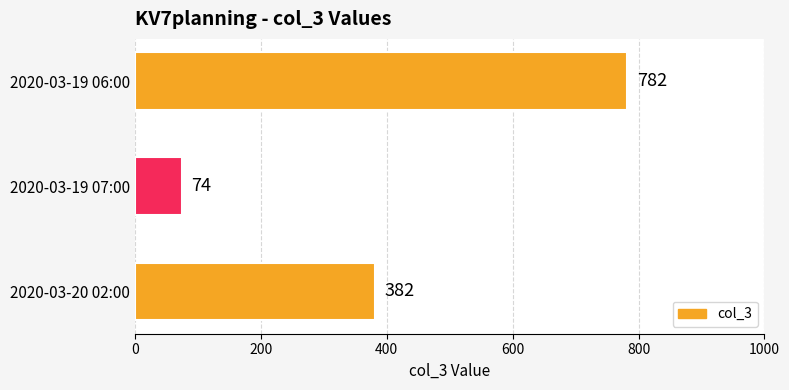

Reading bottom to top, transcribe all the data shown in this chart.

2020-03-20 02:00=382	2020-03-19 07:00=74	2020-03-19 06:00=782